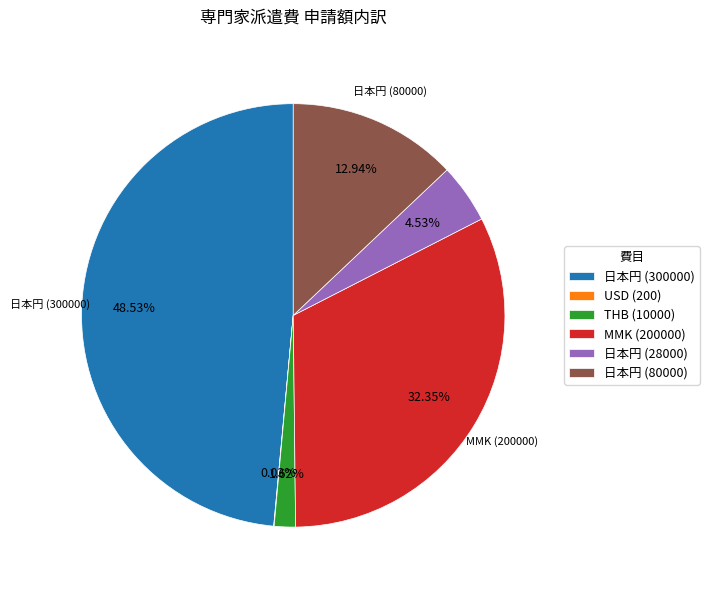

Does THB (10000) represent more than half of the total?

No